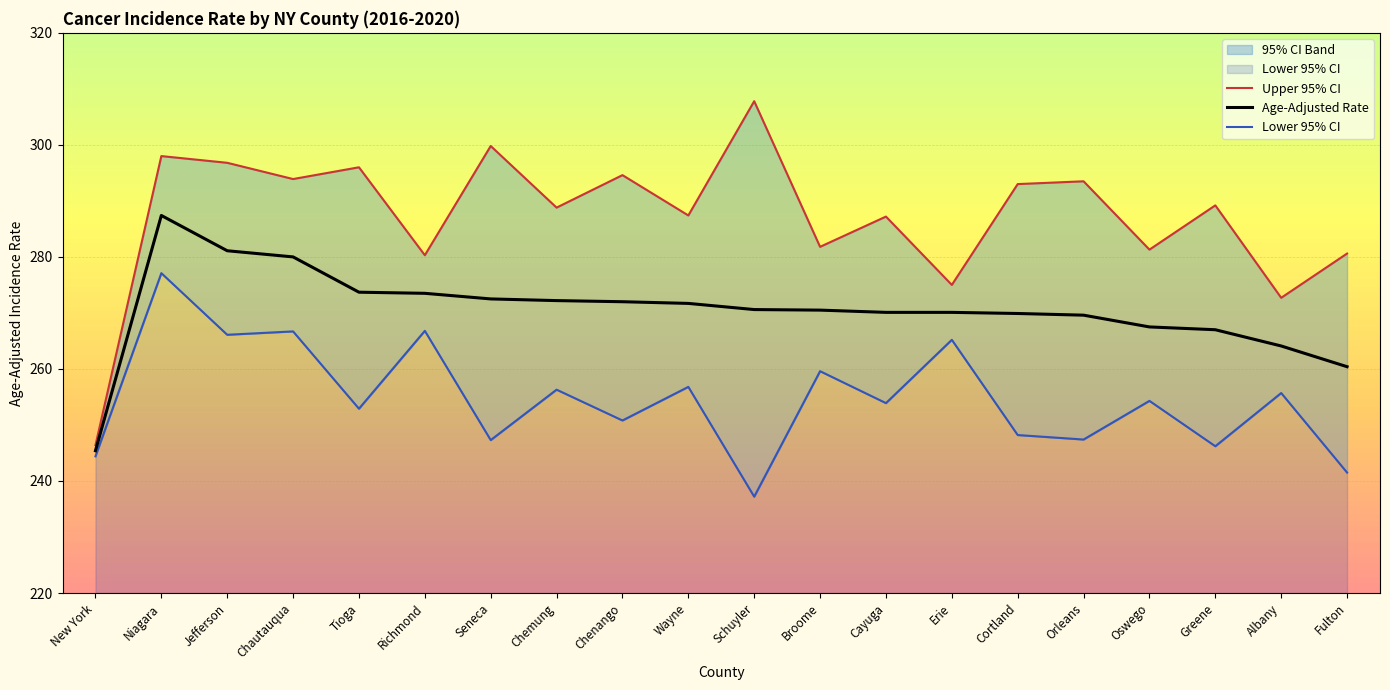

What is the sum of the Lower 95% CI values at Cayuga and Greene?

500.1